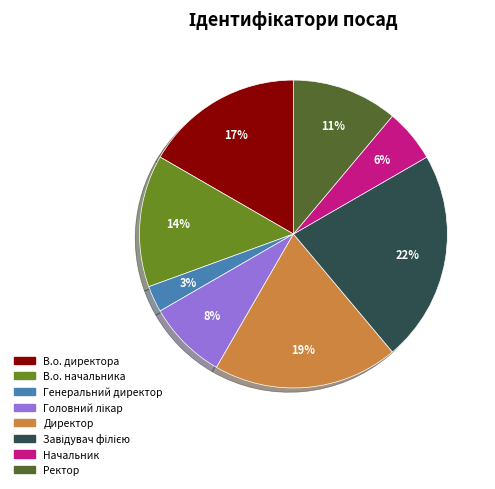

Is it true that Генеральний директор is 3% of the pie?

True